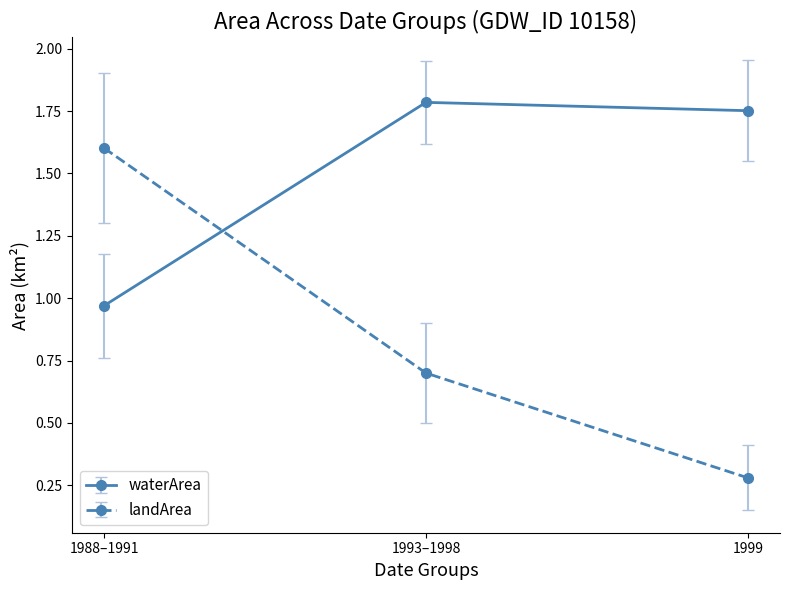

What is the label of the 1st point from the left?

1988–1991